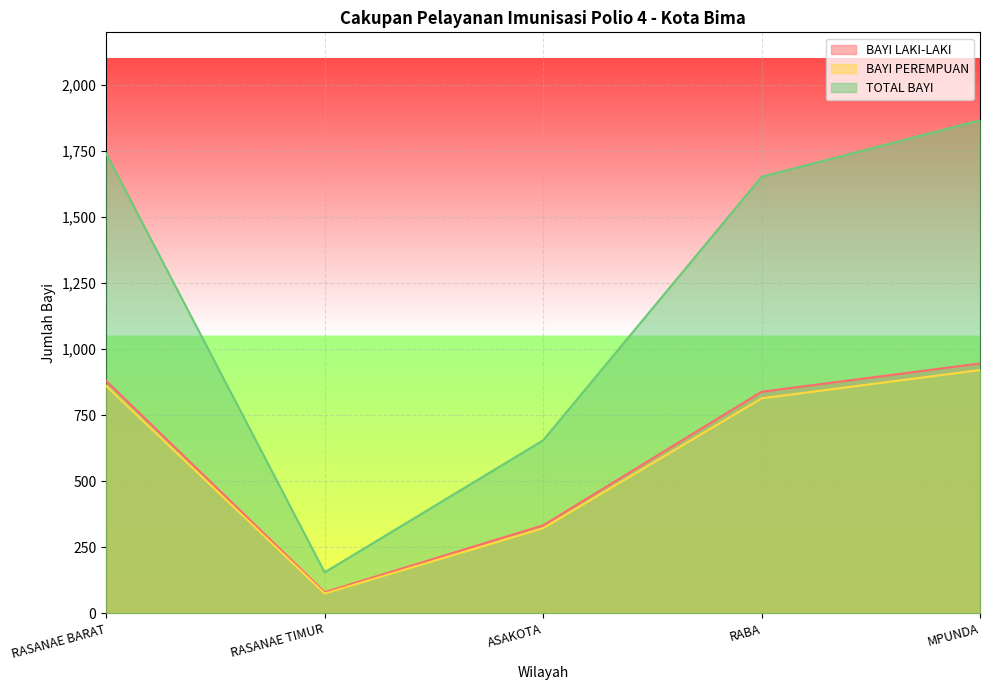

What is the sum of the BAYI PEREMPUAN values at RASANAE TIMUR and ASAKOTA?

397